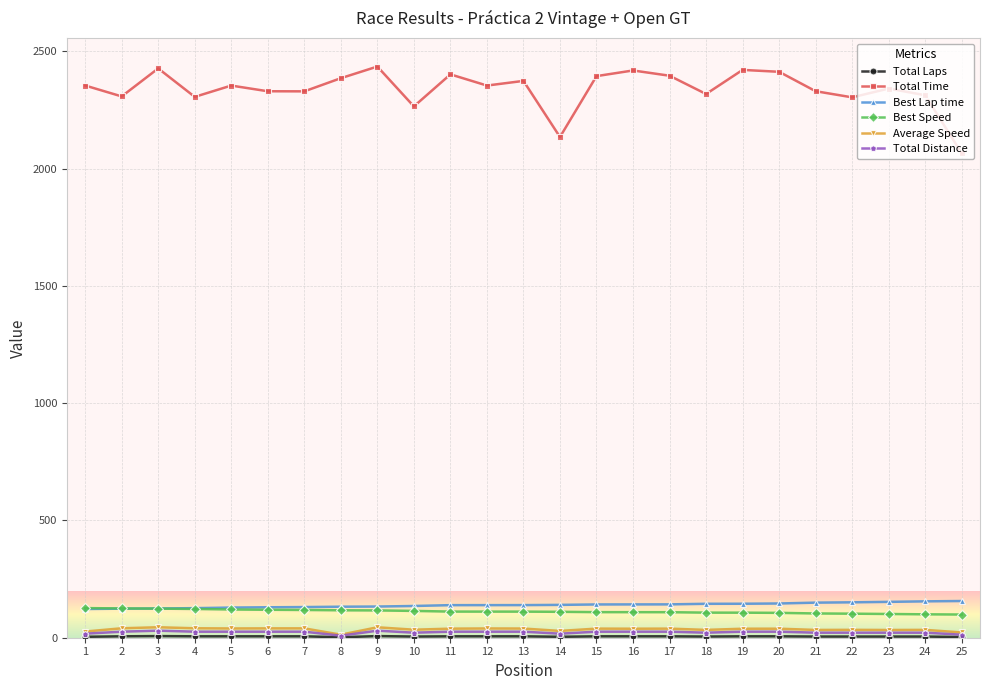

What is the lowest value of the Best Lap time series?

122.4